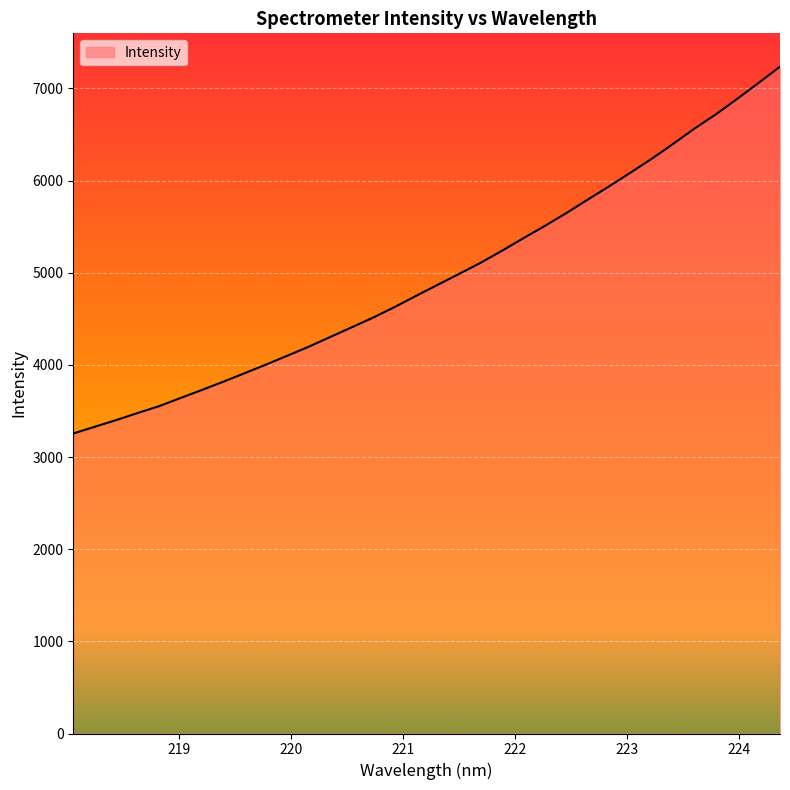

What is the greatest value displayed?

7235.1